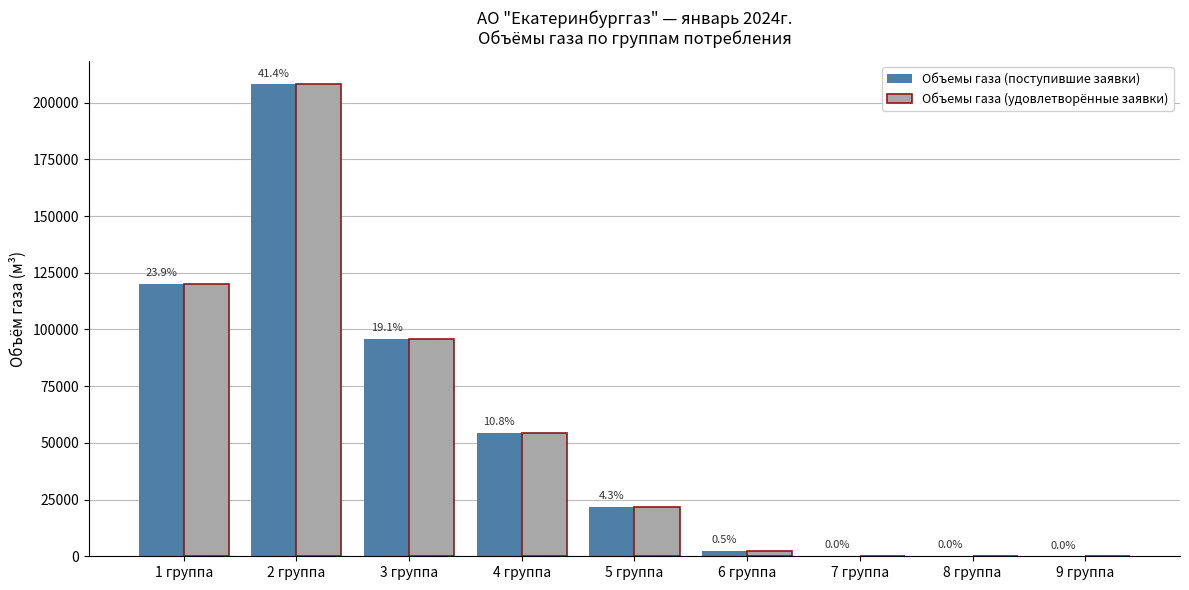

At which label does Объемы газа (удовлетворённые заявки) reach its minimum?

9 группа